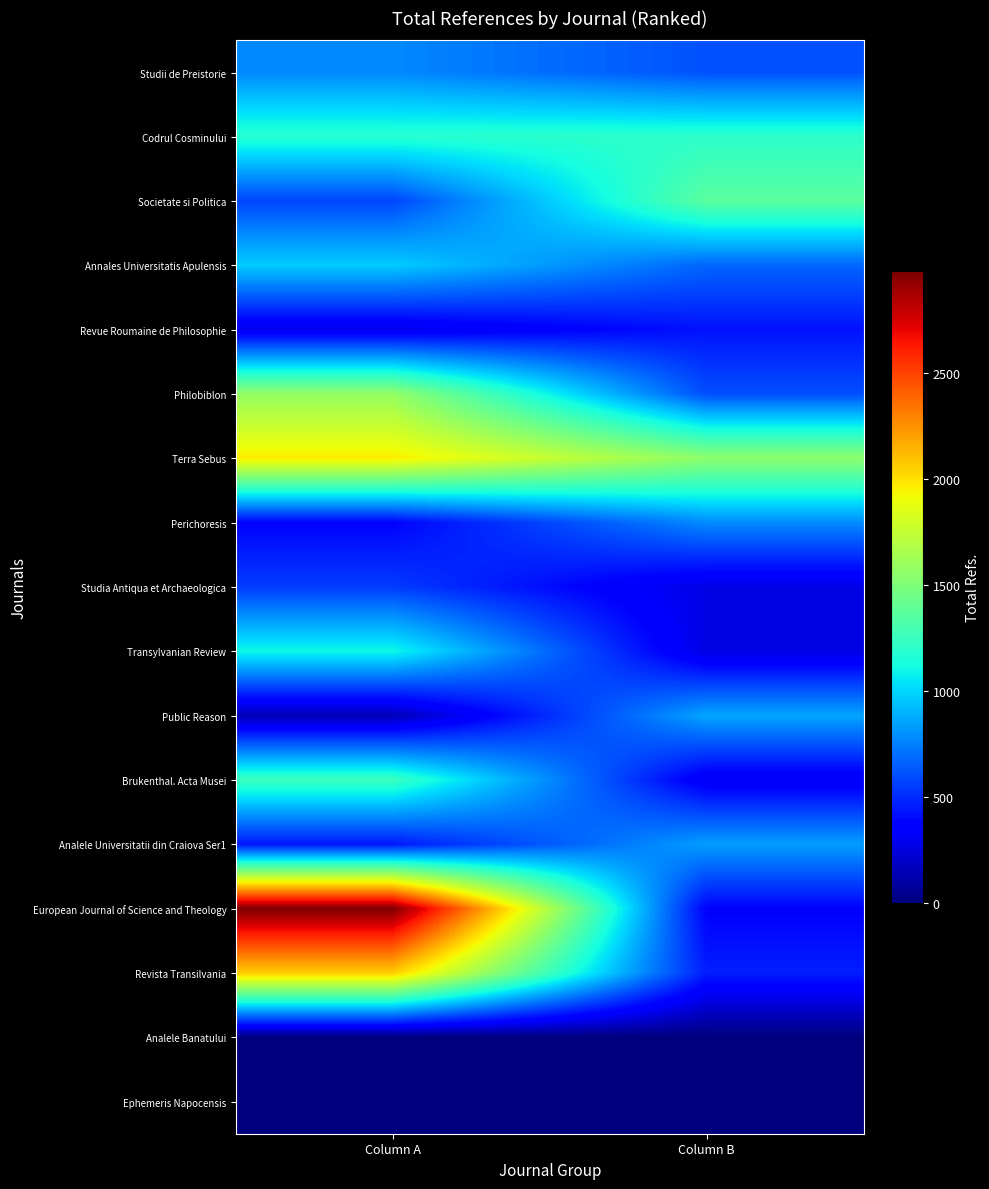

How many series are shown in this chart?

17